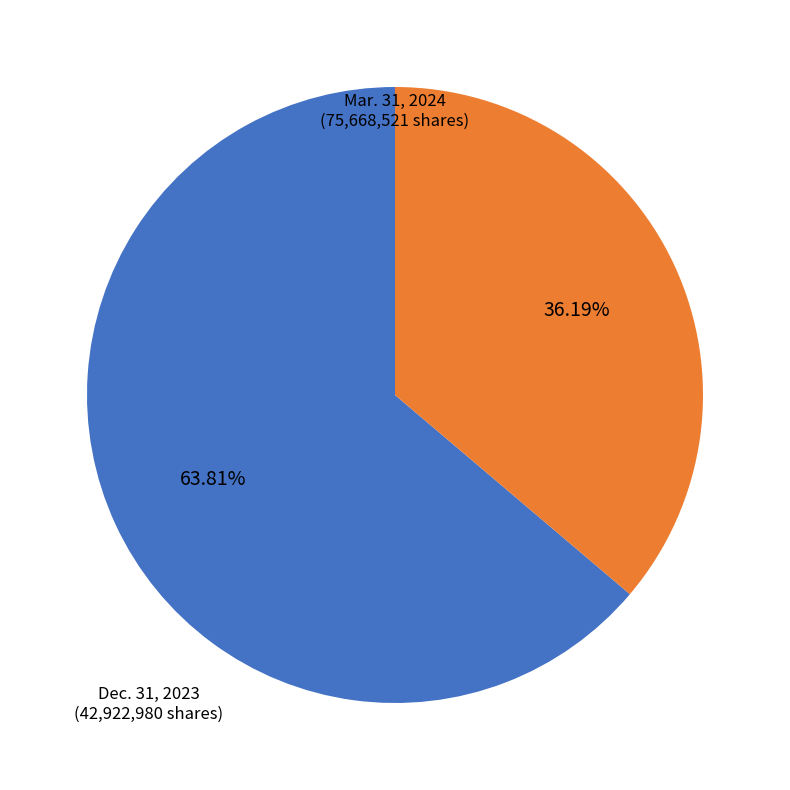

Is there any slice that represents more than half of the pie?

Yes